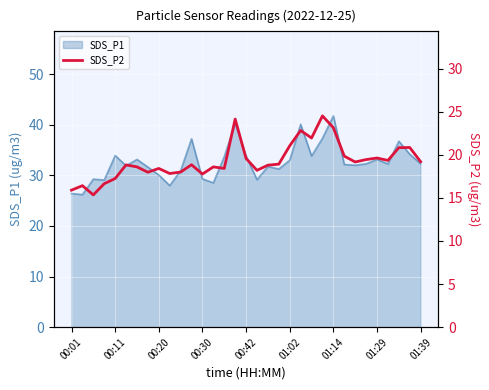

The value of SDS_P1 at 00:01 is 43.3. True or false?

False